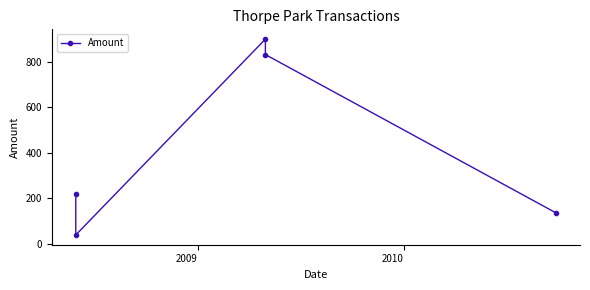

How many points are lower than both their immediate neighbors (excluding endpoints)?

1